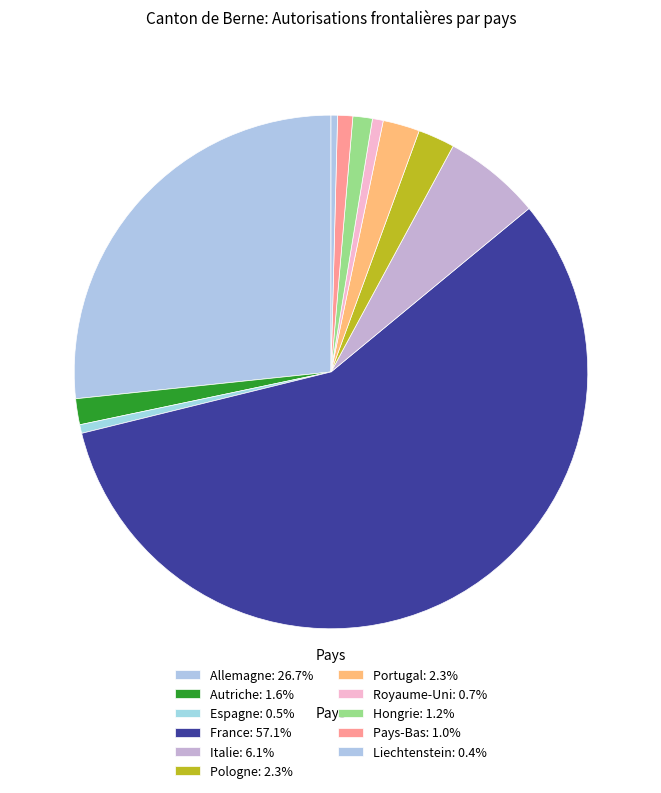

What percentage is the Pays-Bas slice, to the nearest percent?

1%